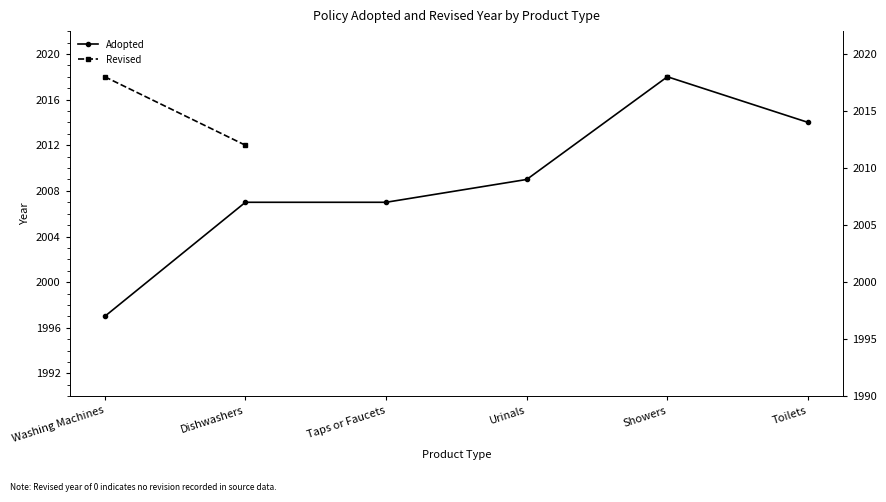

What position from the right is Urinals?

3